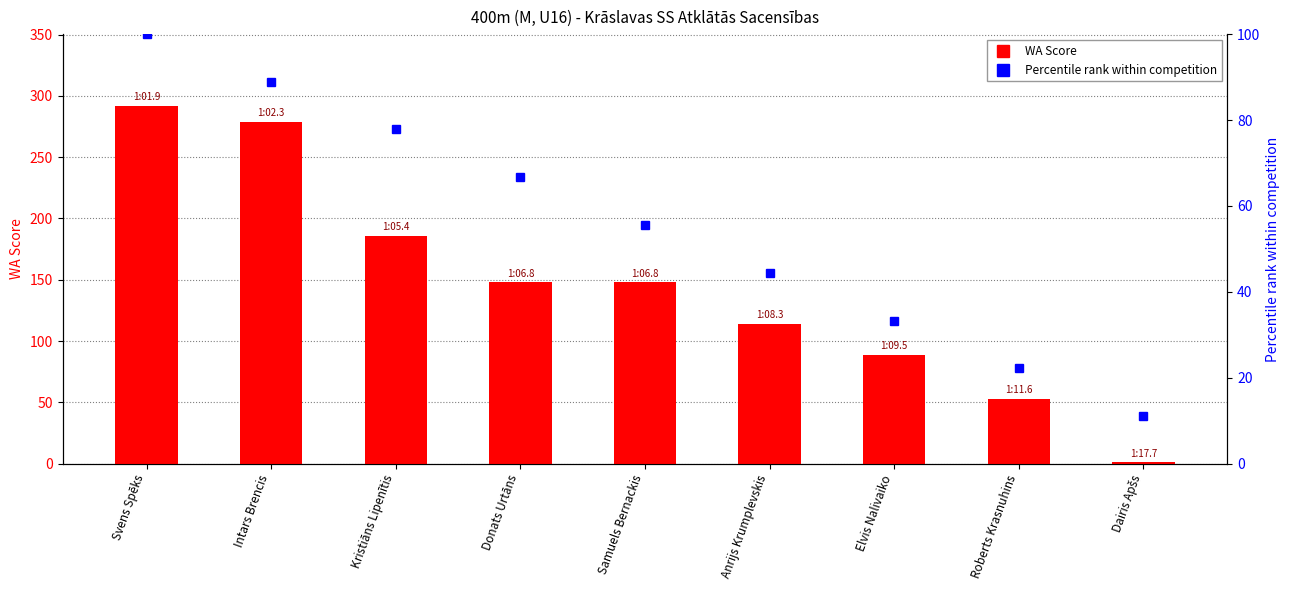

What position from the left is Dairis Apšs?

9